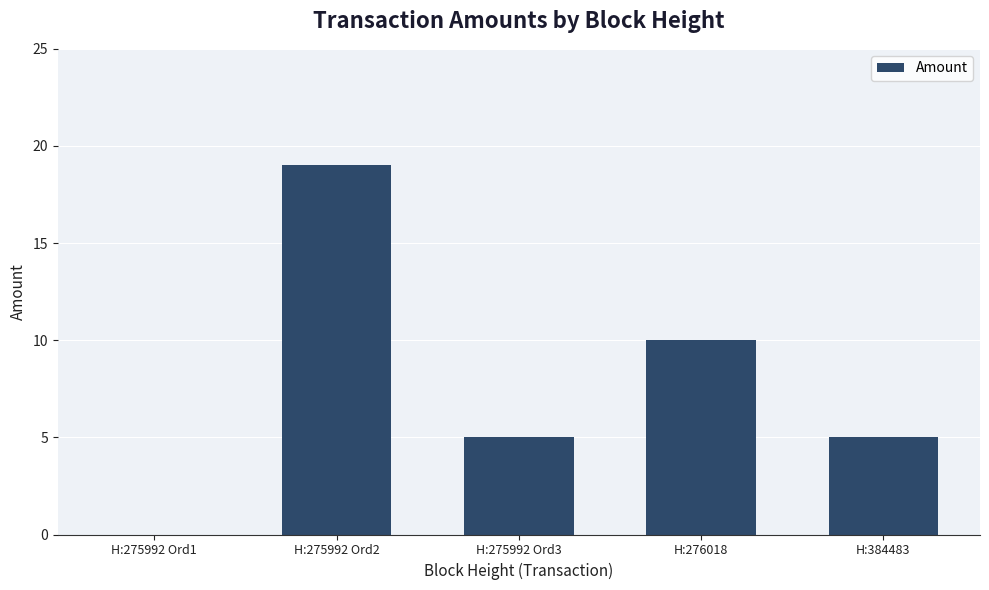

Which label corresponds to the largest value in the chart?

H:275992 Ord2